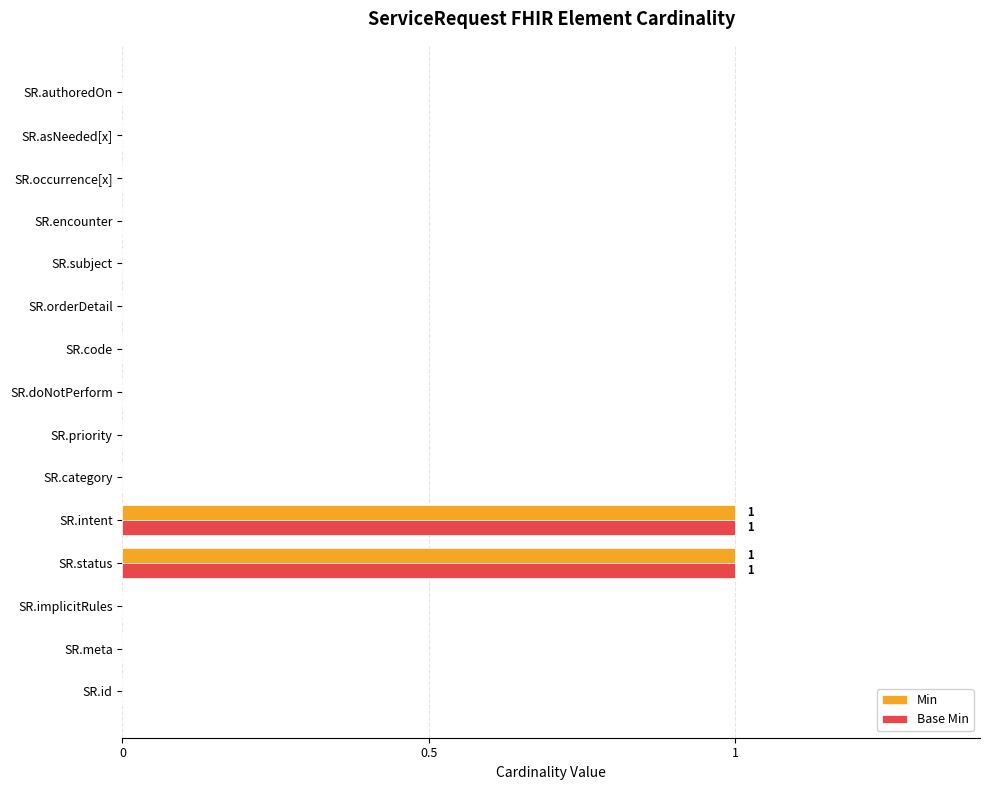

The value of Min at SR.meta is 0. True or false?

True